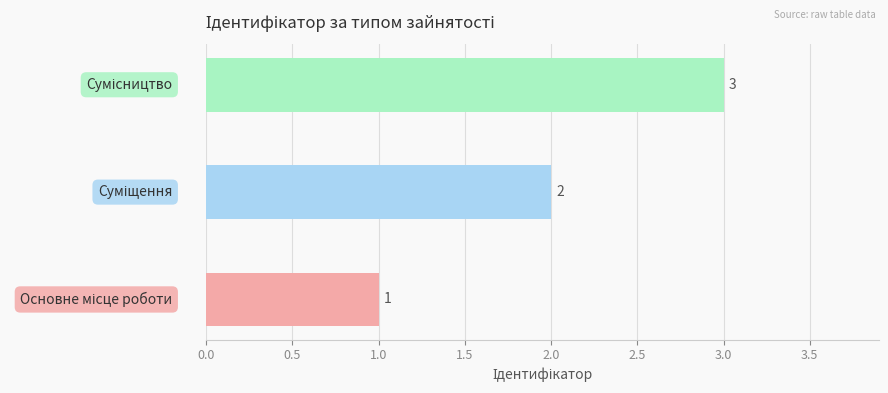

What is the sum of all values?

6